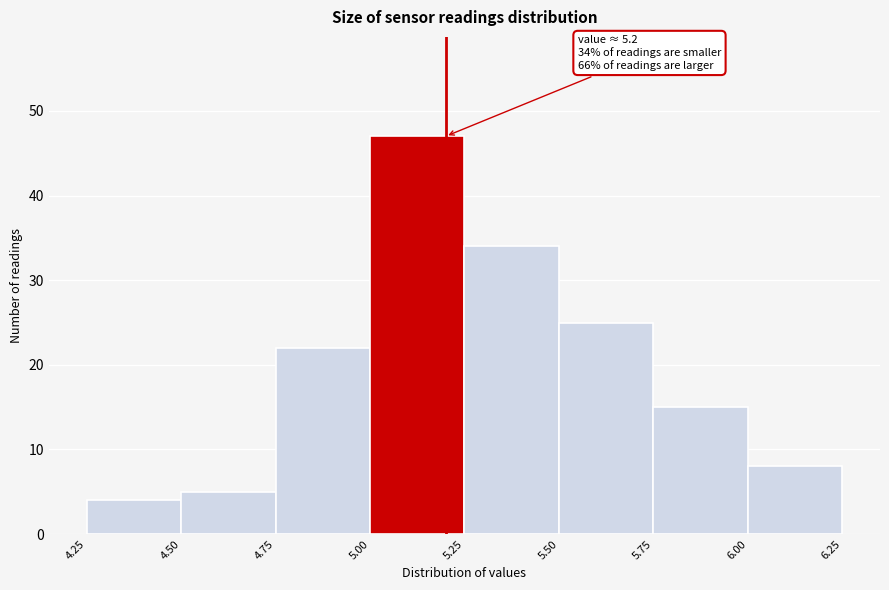

Which range on the x-axis has the tallest bar?

5.00 to 5.25